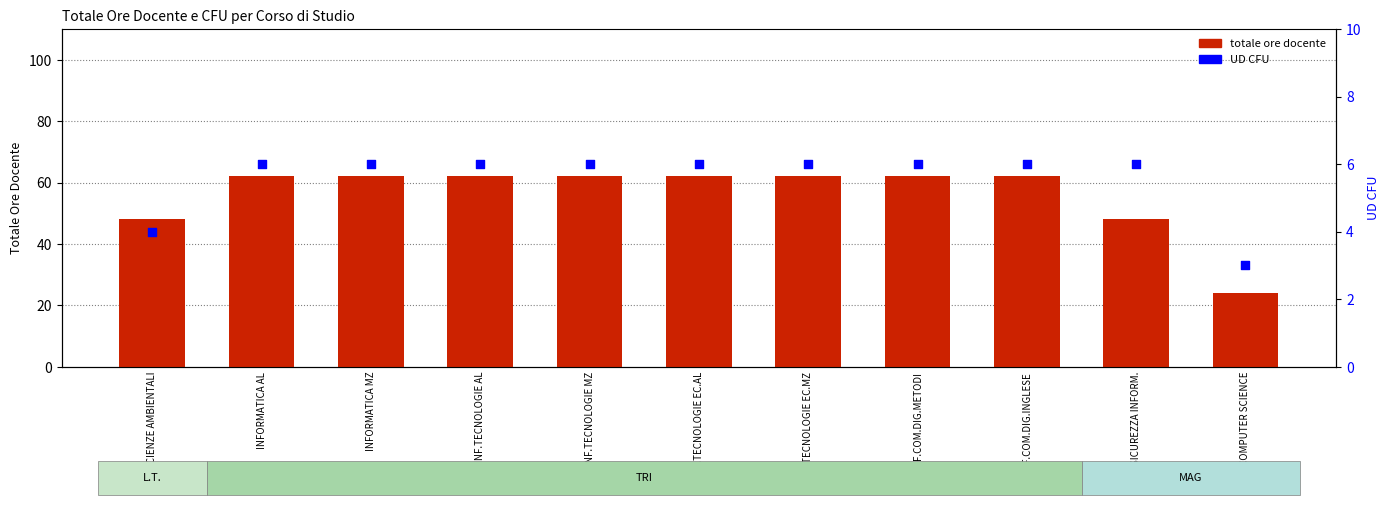

Which series contains the highest Y value?

totale ore docente